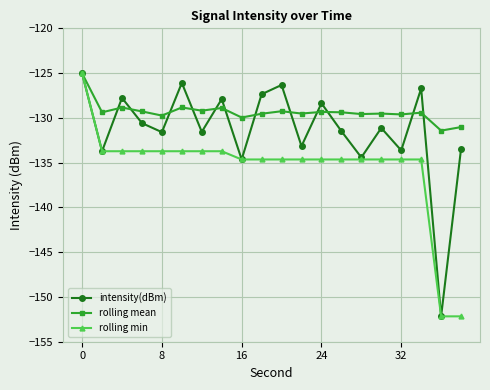

Rank the series by their average value, from lowest to highest.

rolling min, intensity(dBm), rolling mean